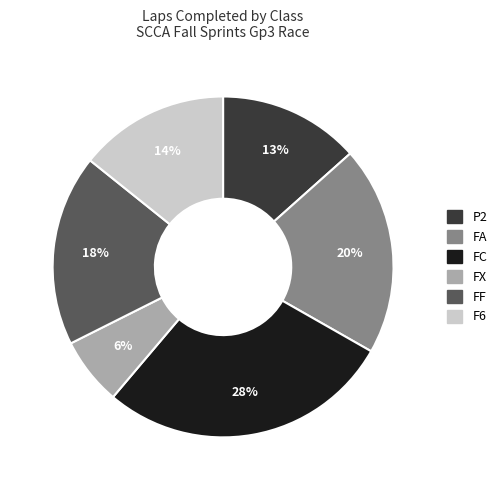

To the nearest percent, what is the average slice percentage?

17%